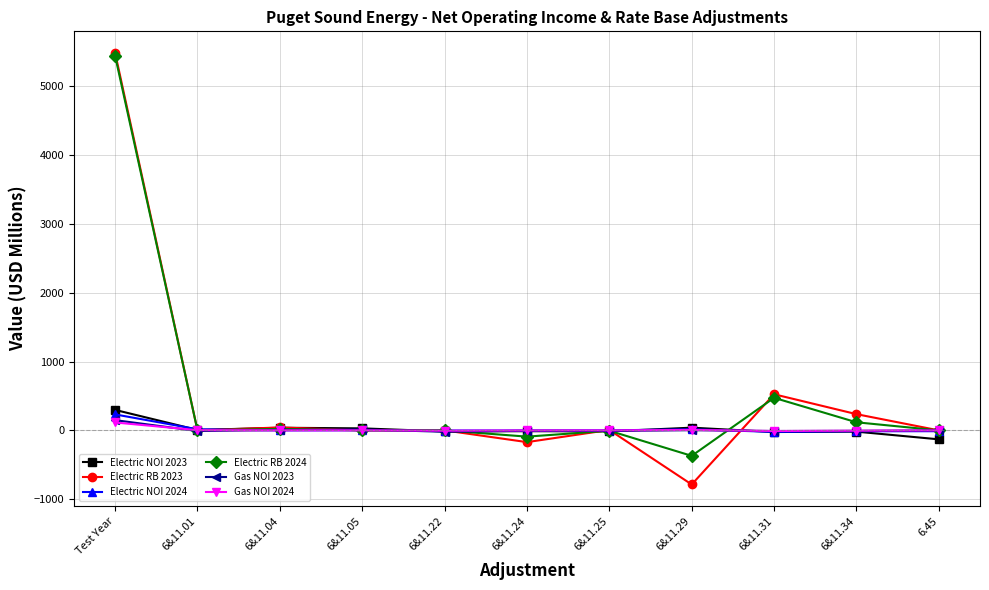

Count the number of categories in the chart.

11